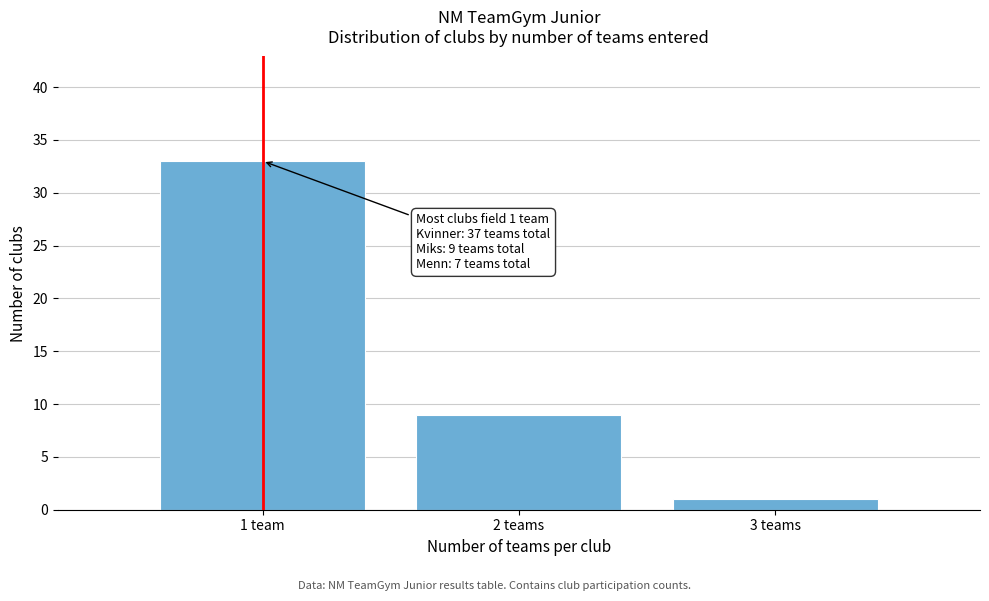

Reading left to right, list all the values displayed in this chart.

1 team=33	2 teams=9	3 teams=1